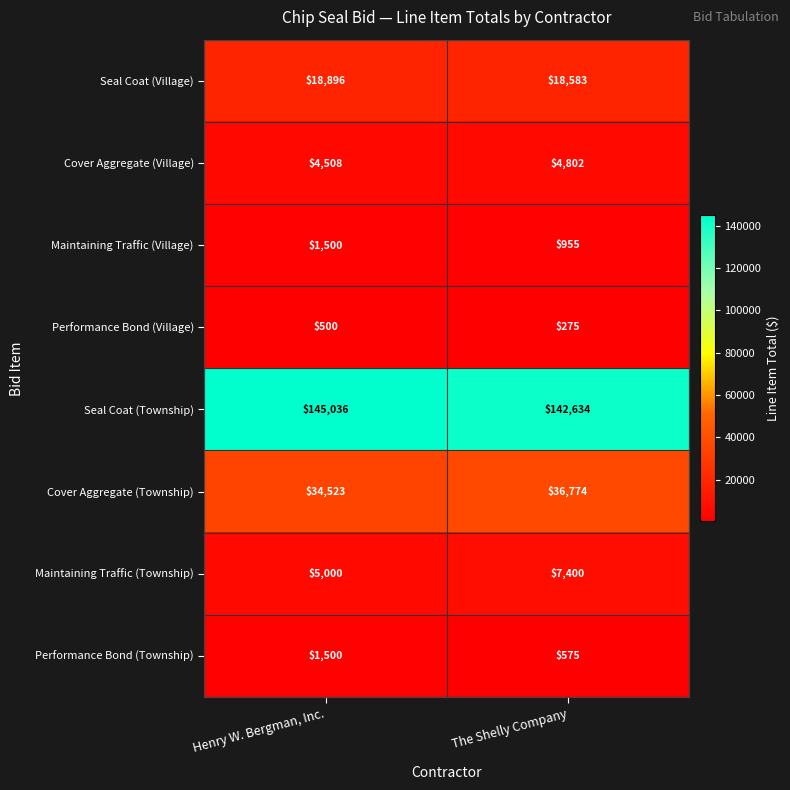

The value of Performance Bond (Village) at The Shelly Company is 275. True or false?

True